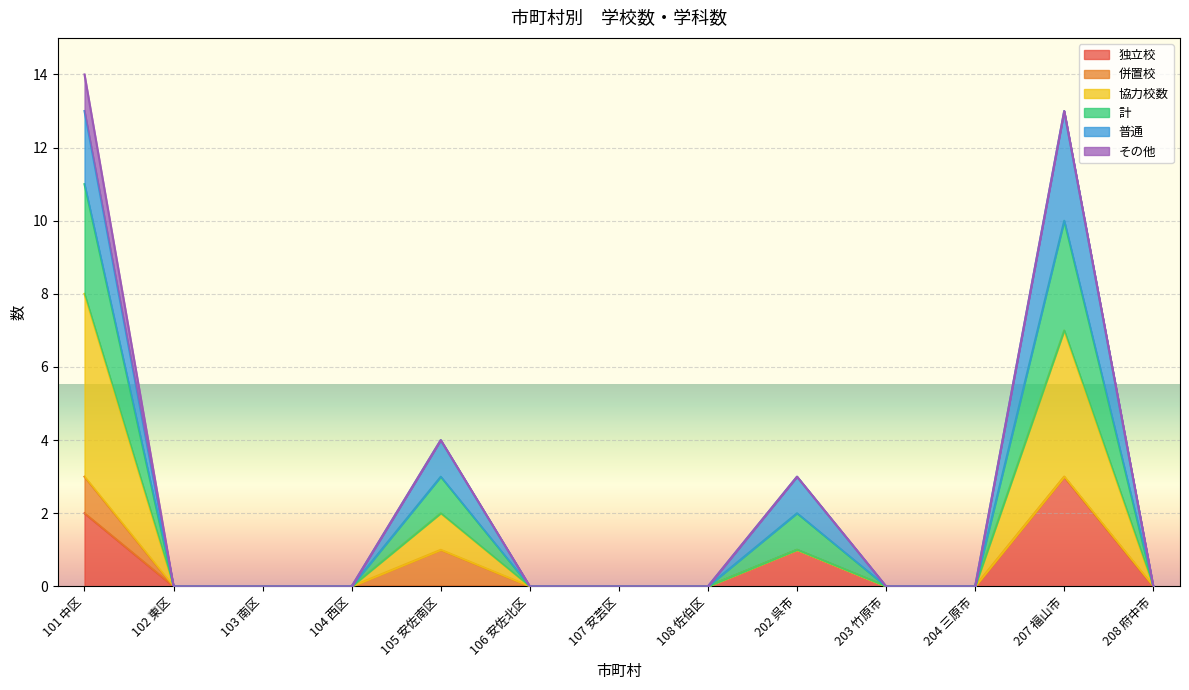

The 独立校 series shows 1 at 105 安佐南区. True or false?

False